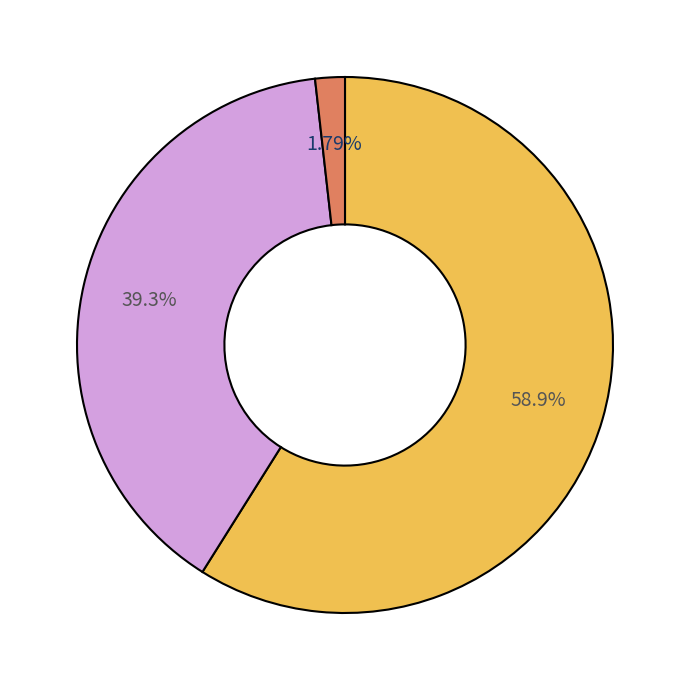

To the nearest percent, what is the difference between the largest and smallest slice percentages?

57%